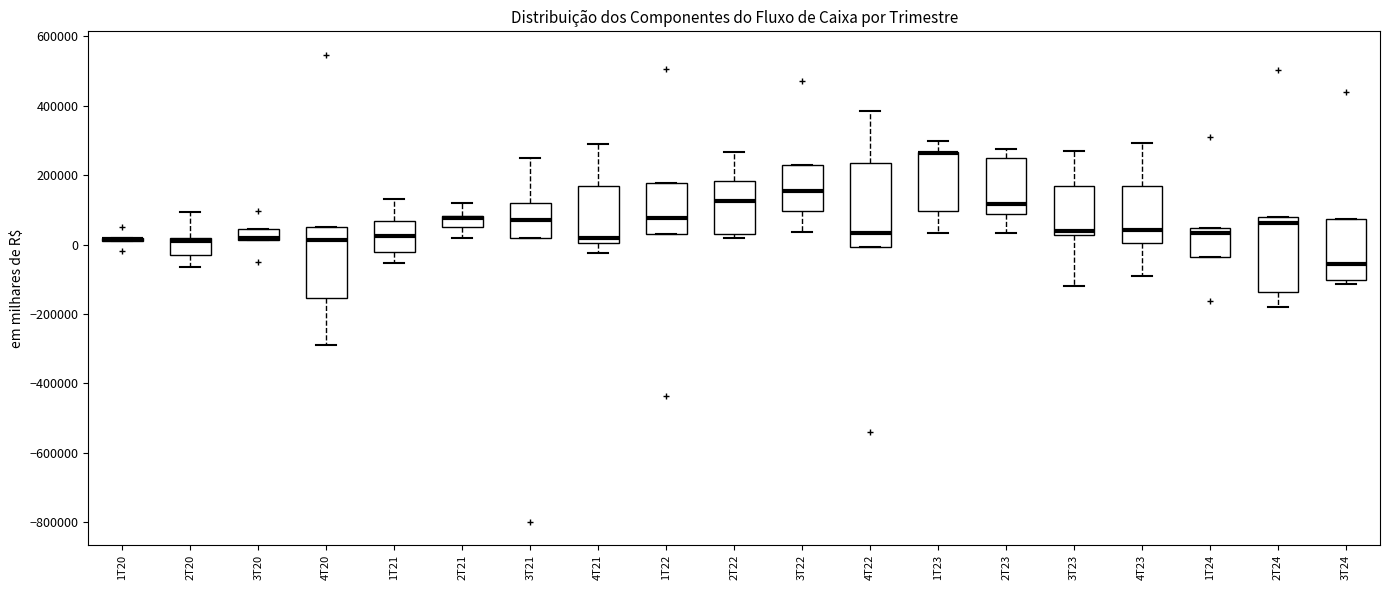

Comparing the boxes themselves (not the whiskers), which one is the tallest?

4T22